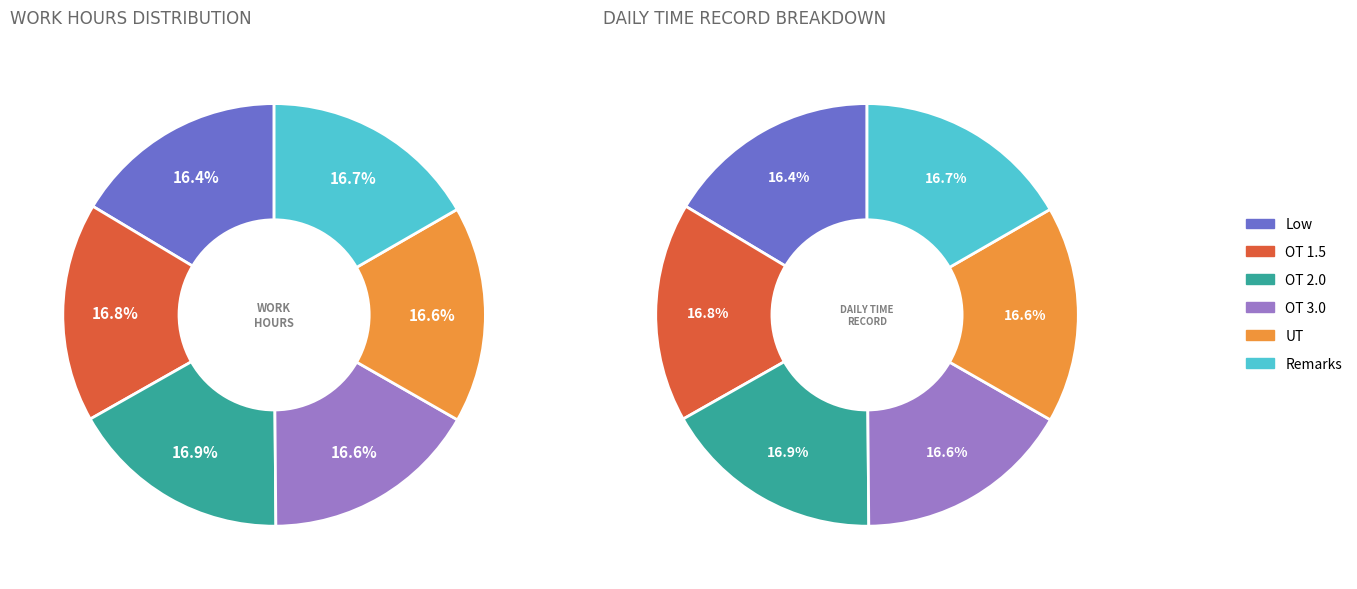

To the nearest percent, what is the combined percentage of Low and UT?

33%